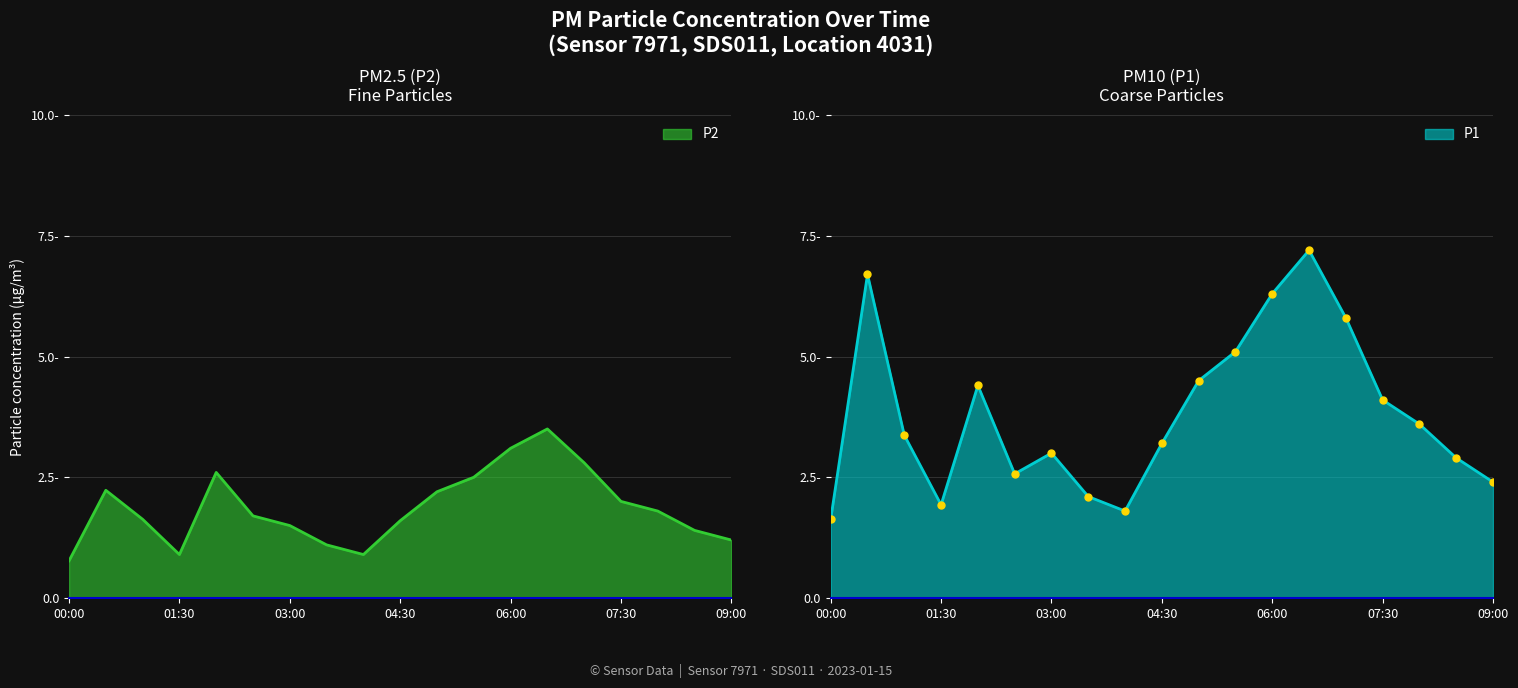

What are all the series names shown in the legend?

P1, P2